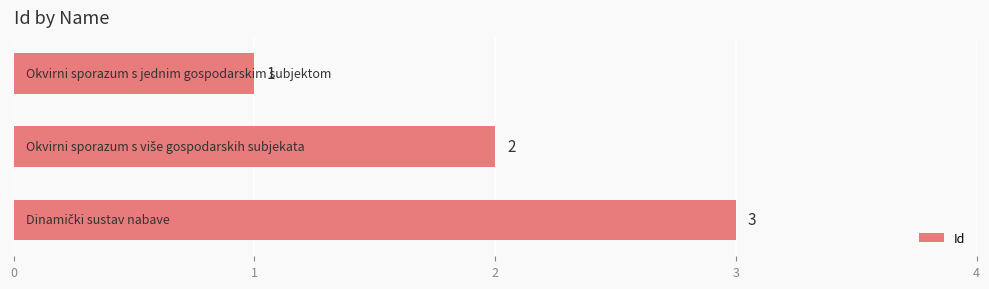

What is the value of the 1st bar from the top?

1